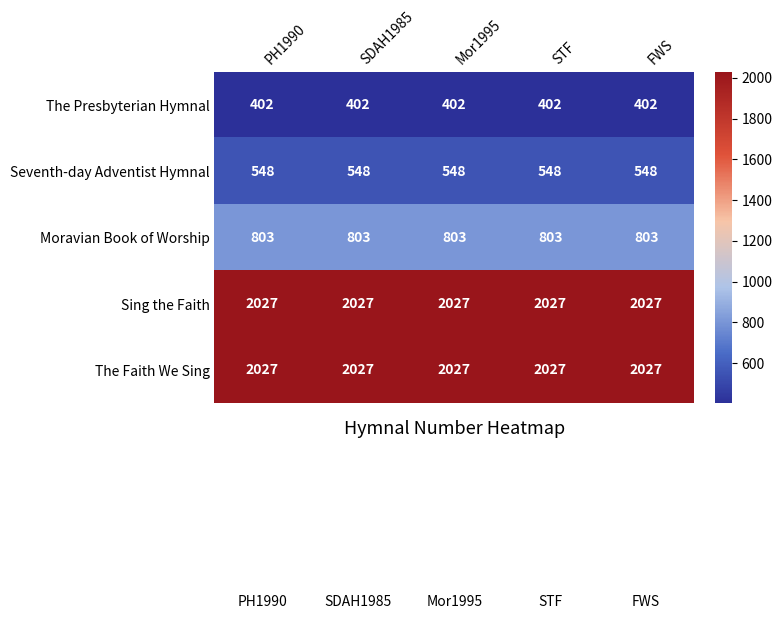

What is the spread (max minus min) of values at PH1990?

1625